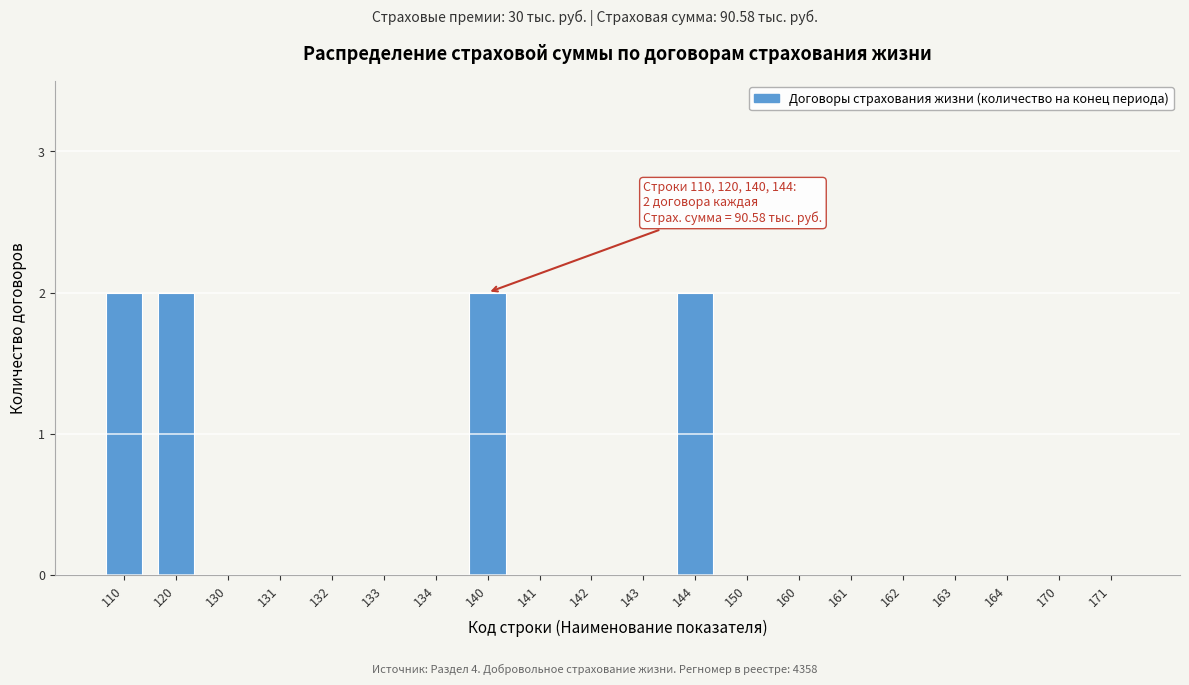

Reading left to right, extract all data points from this chart.

110=2	120=2	130=0	131=0	132=0	133=0	134=0	140=2	141=0	142=0	143=0	144=2	150=0	160=0	161=0	162=0	163=0	164=0	170=0	171=0